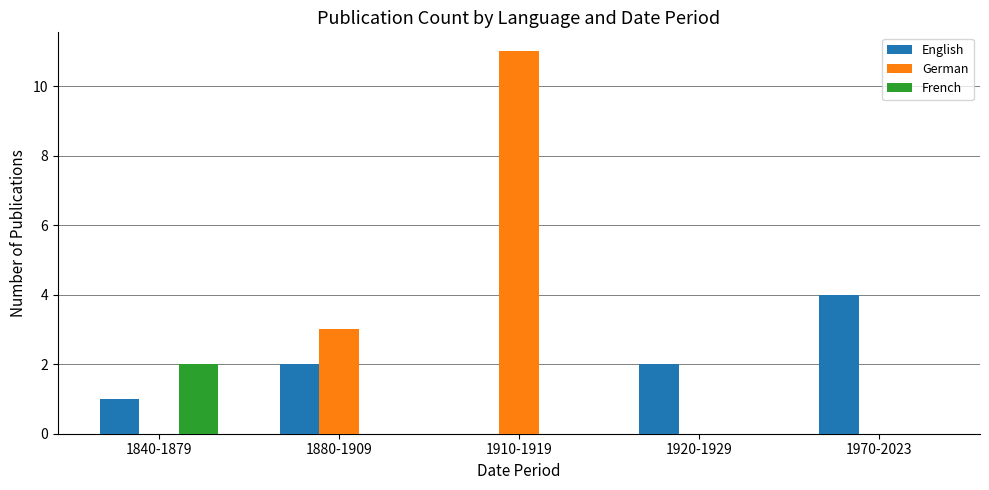

How many distinct data groups are displayed?

3